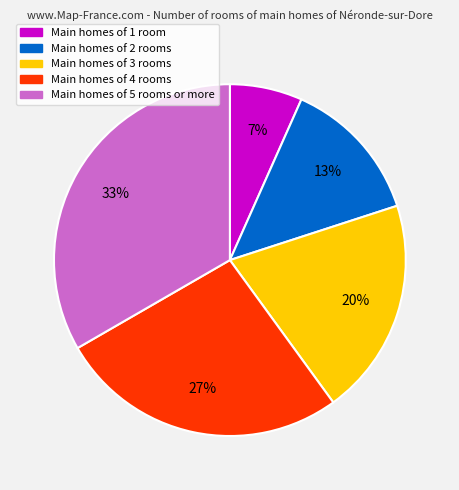

To the nearest percent, what is the average slice percentage?

20%